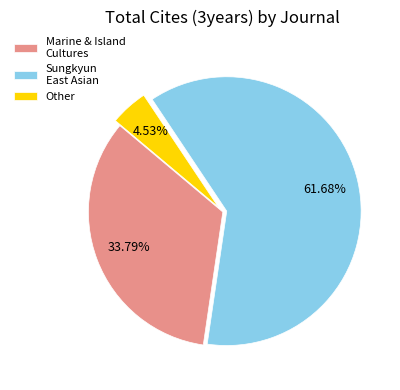

Rank the categories by value from highest to lowest.

Sungkyun East Asian, Marine & Island Cultures, Other